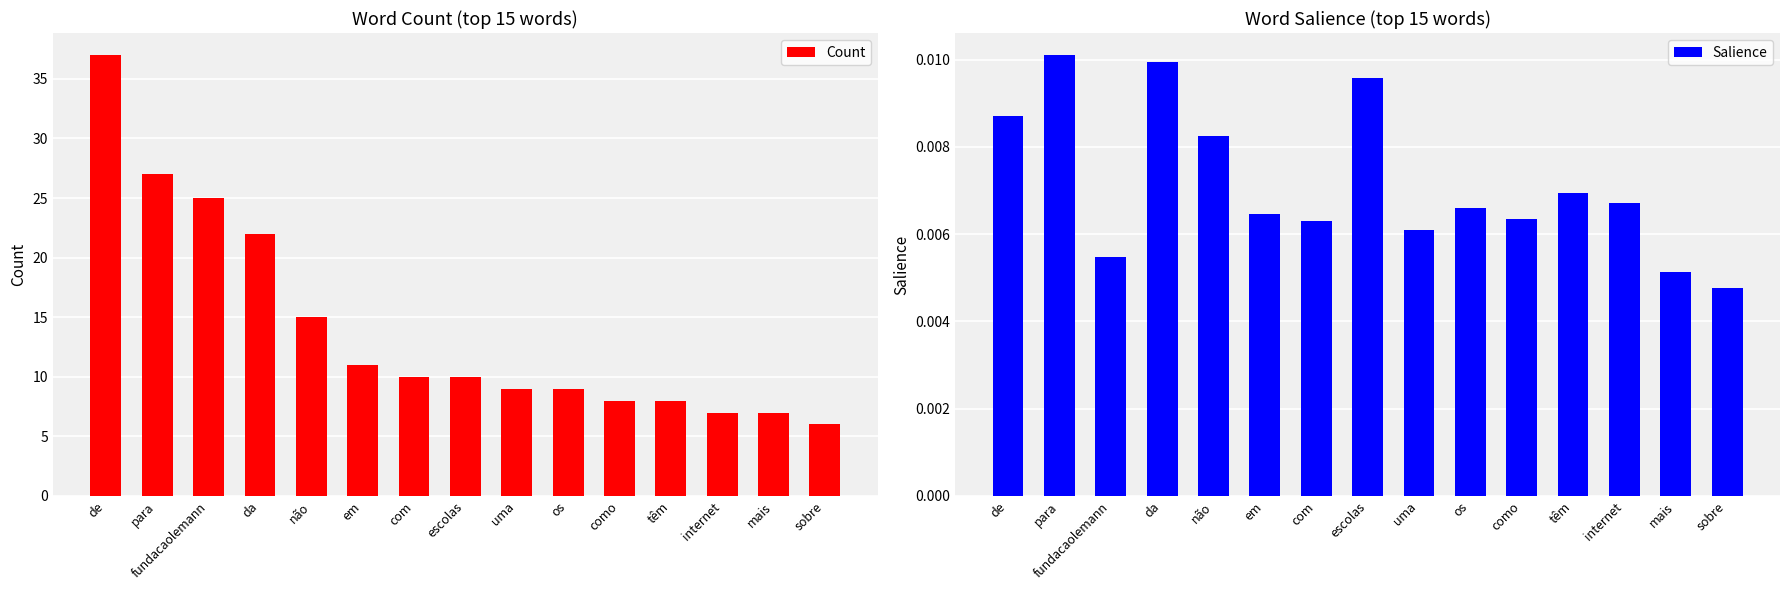

What position from the left is como?

11